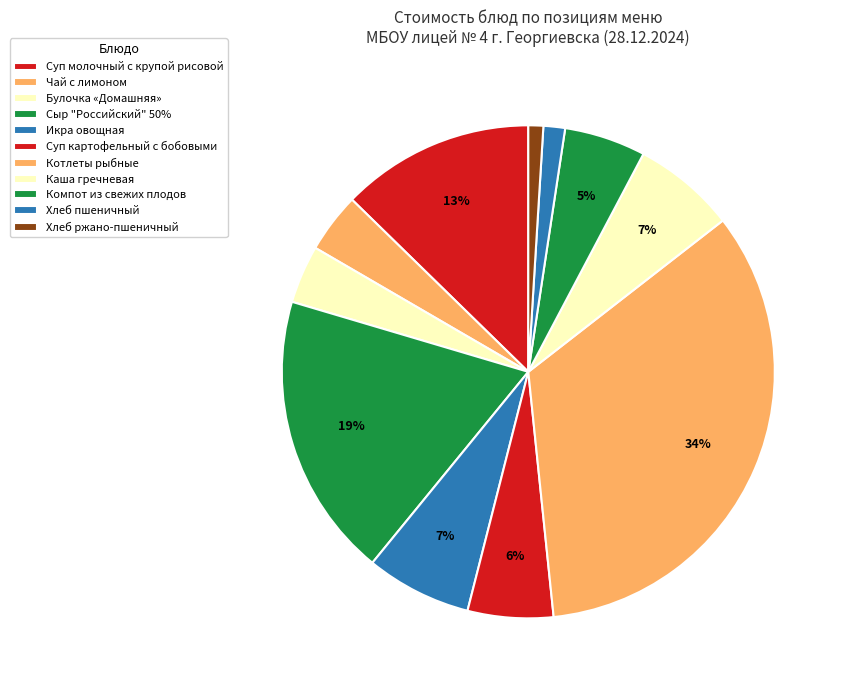

What is the change in value from Булочка «Домашняя» to Сыр "Российский" 50%?

+17.2